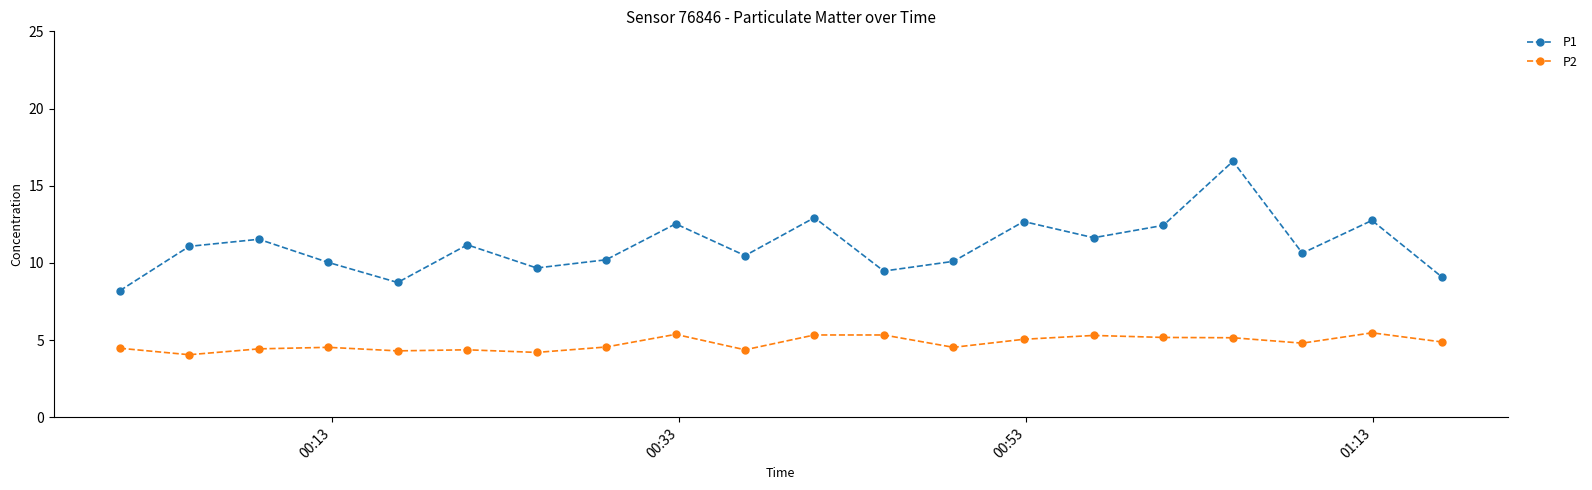

What is the difference between the maximum and minimum values in the P2 series?

1.4